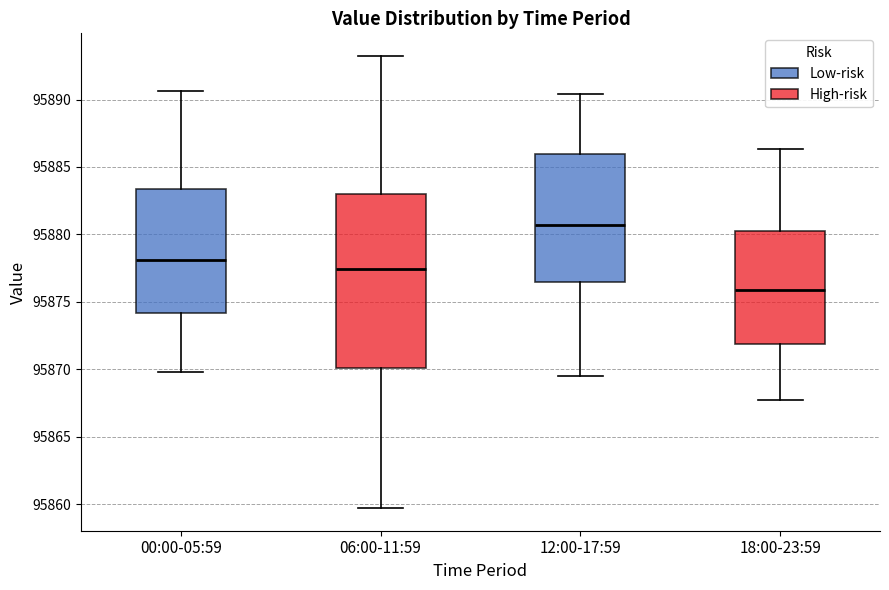

Where does the upper whisker of the box for 06:00-11:59 end on the y-axis? The values are not printed on the chart, so give them approximately, as read against the axis.

95893.0